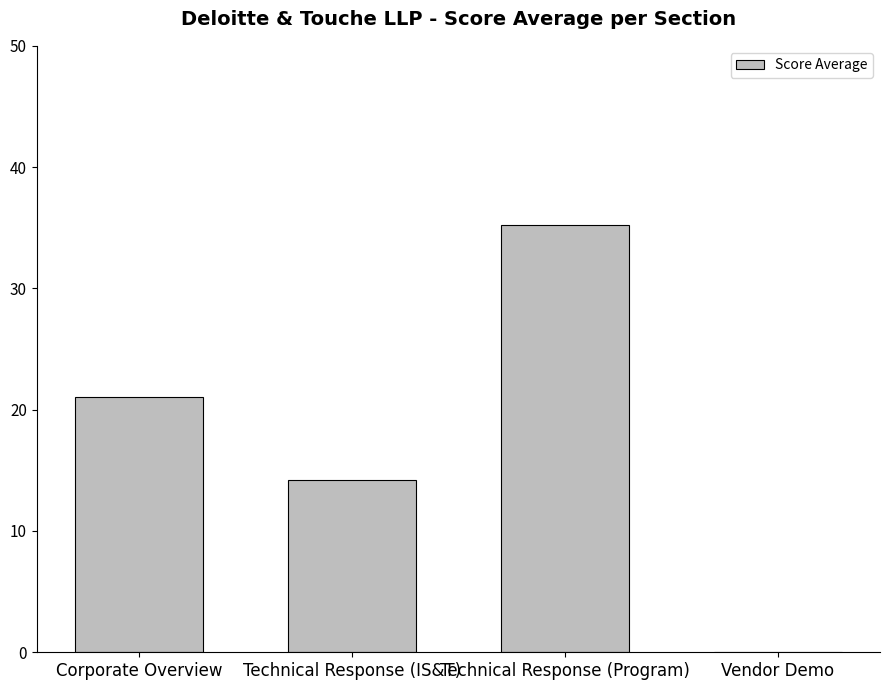

What is the difference between the values at Corporate Overview and Technical Response (IS&T)?

6.9